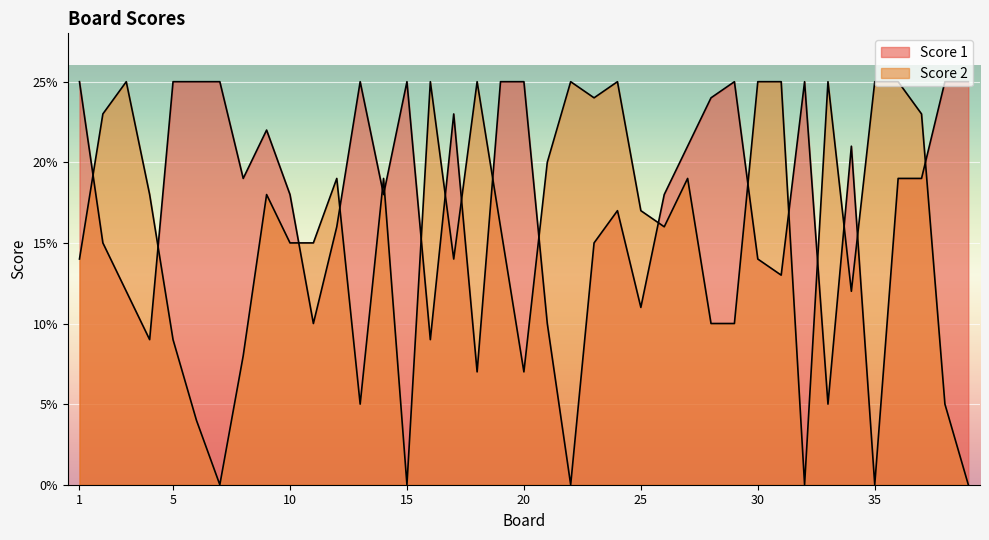

What is the spread (max minus min) of values at 38?

20